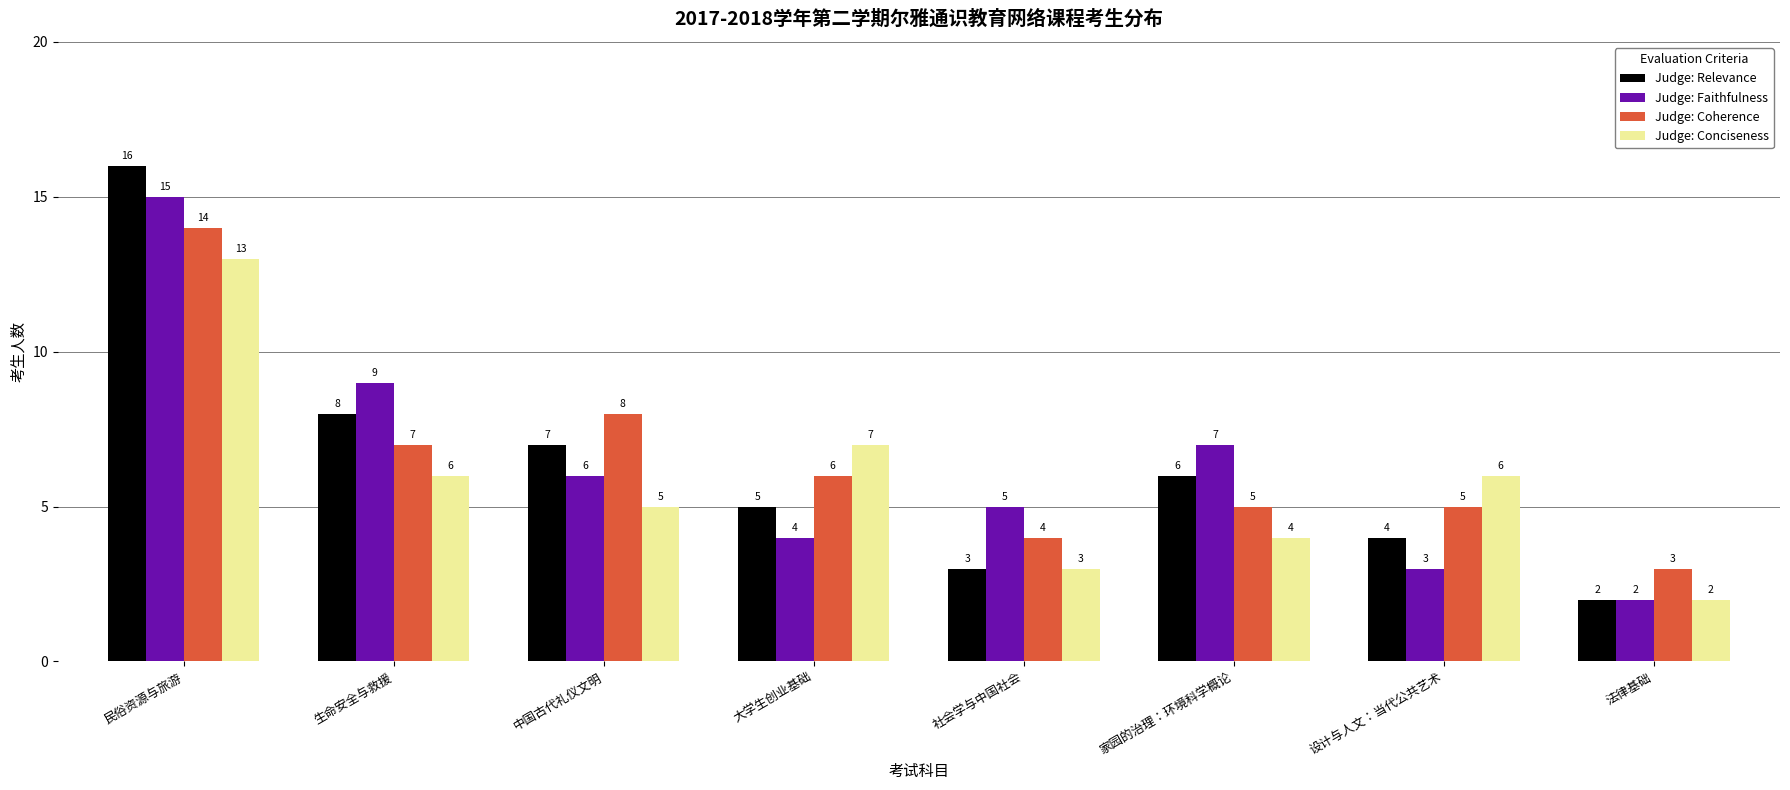

List the labels in order of Judge: Faithfulness value, largest first.

民俗资源与旅游, 生命安全与救援, 家园的治理：环境科学概论, 中国古代礼仪文明, 社会学与中国社会, 大学生创业基础, 设计与人文：当代公共艺术, 法律基础